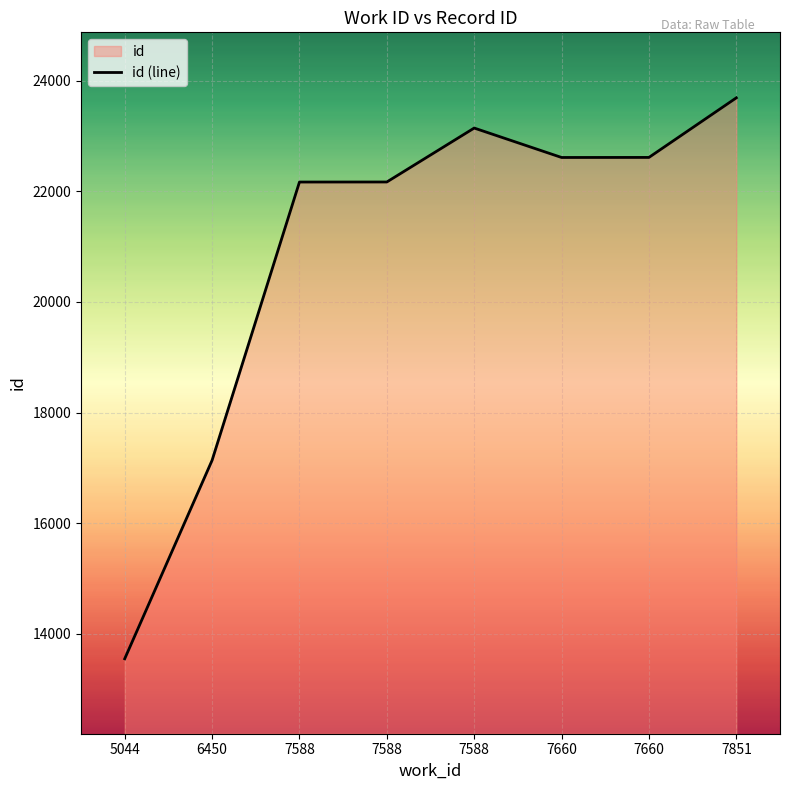

What is the smallest value displayed?

13549